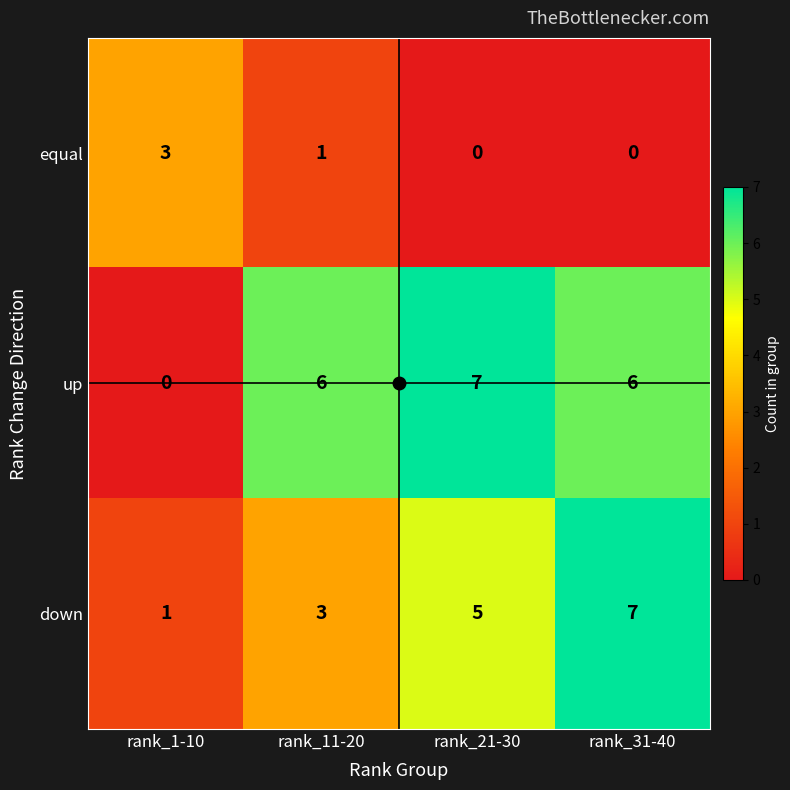

What is the spread (max minus min) of values at rank_11-20?

5